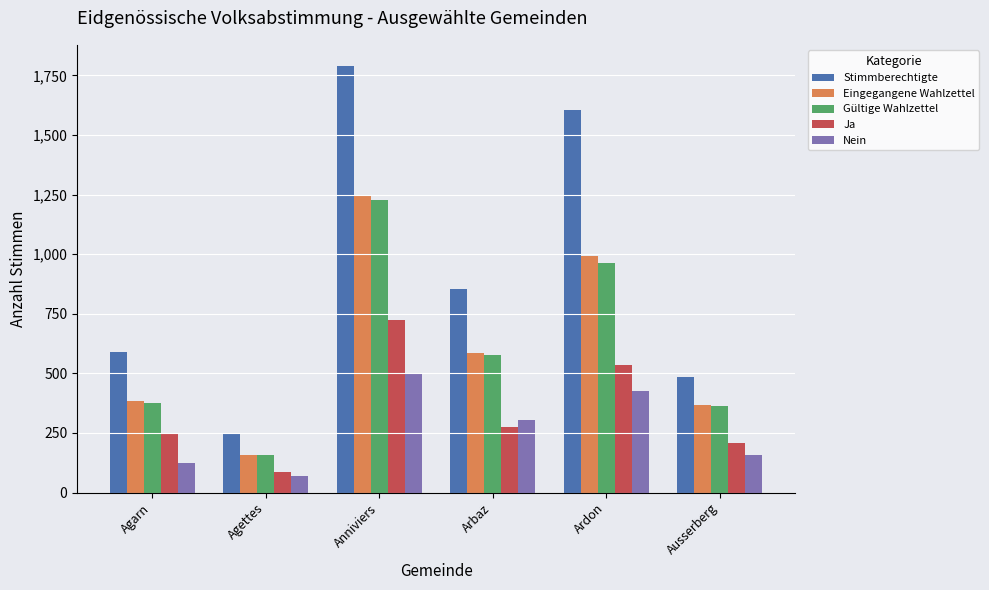

What are all the series names shown in the legend?

Stimmberechtigte, Eingegangene Wahlzettel, Gültige Wahlzettel, Ja, Nein